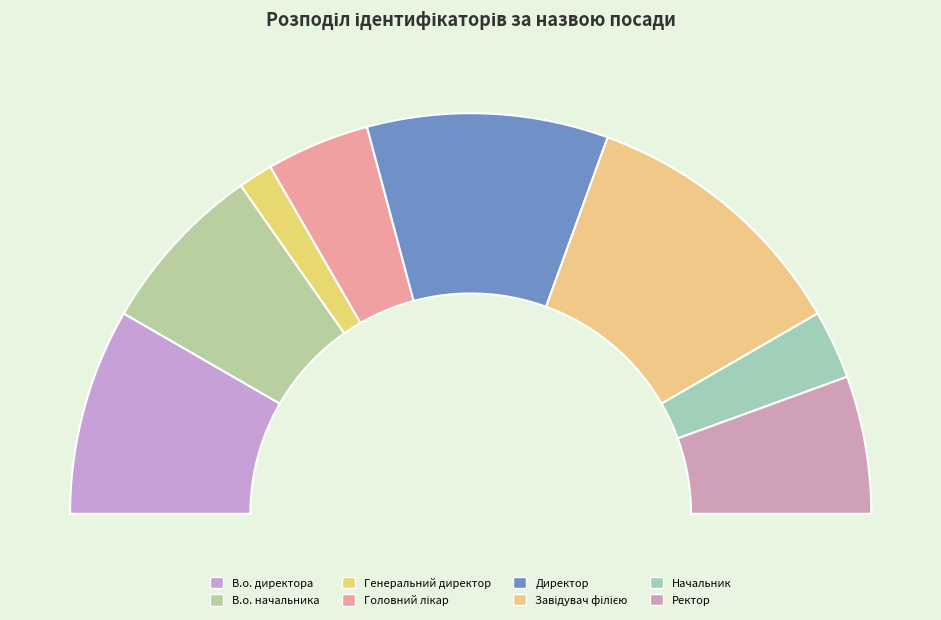

Rank the categories by value from lowest to highest.

Генеральний директор, Начальник, Головний лікар, Ректор, В.о. начальника, В.о. директора, Директор, Завідувач філією